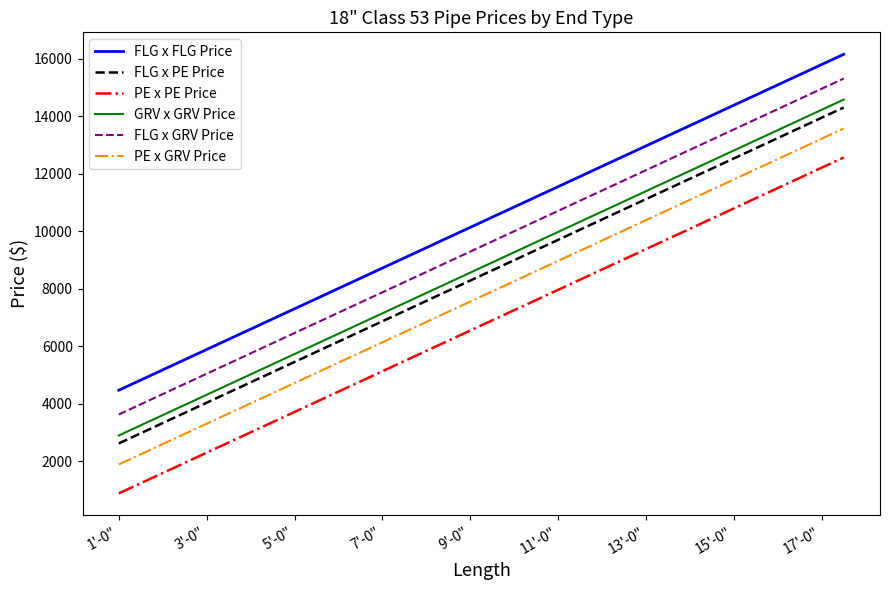

What is the minimum value for FLG x PE Price?

2623